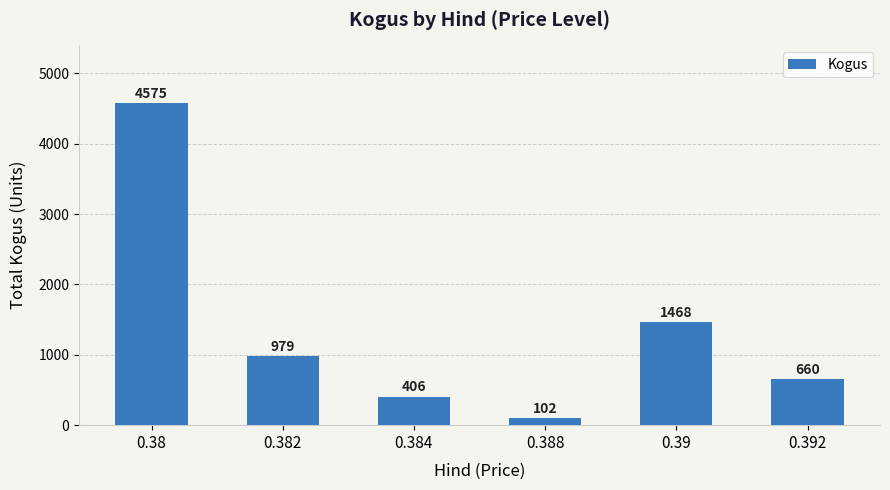

What value does the data have at 0.388, to the nearest 50?

100